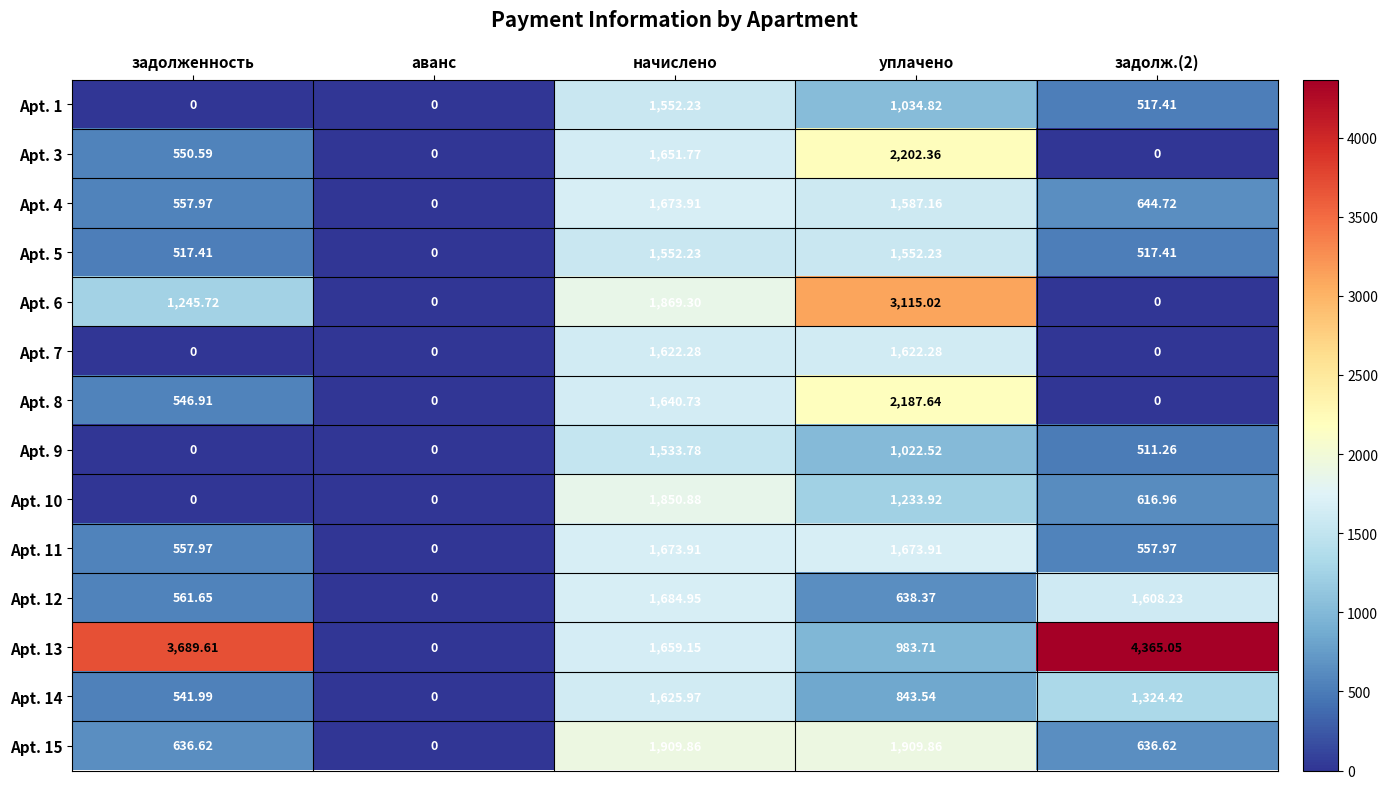

Which category has the lowest value in the Apt. 12 series?

аванс